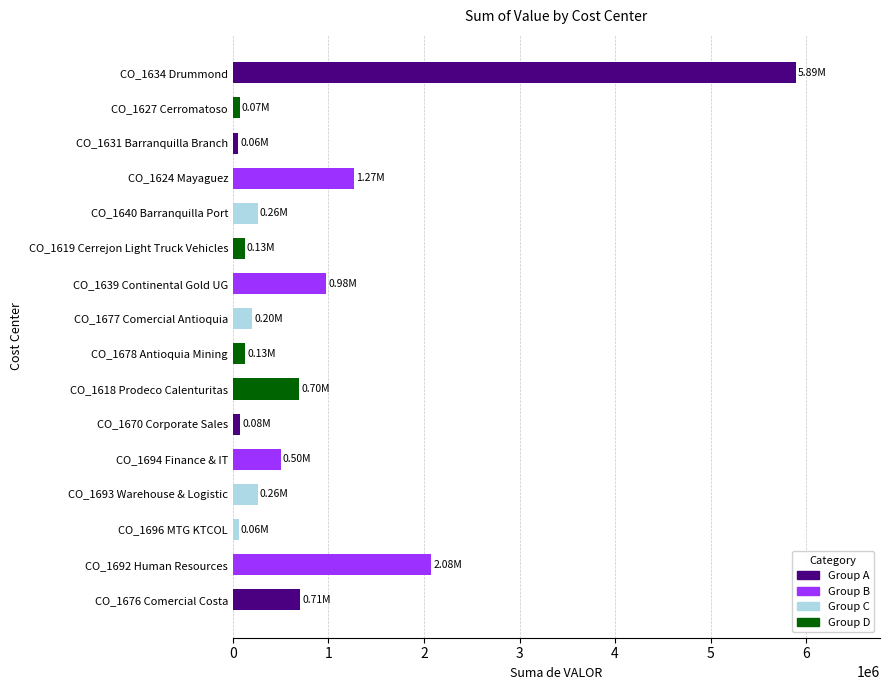

What is the ratio of the value at CO_1624 Mayaguez to the value at CO_1677 Comercial Antioquia?

6.3